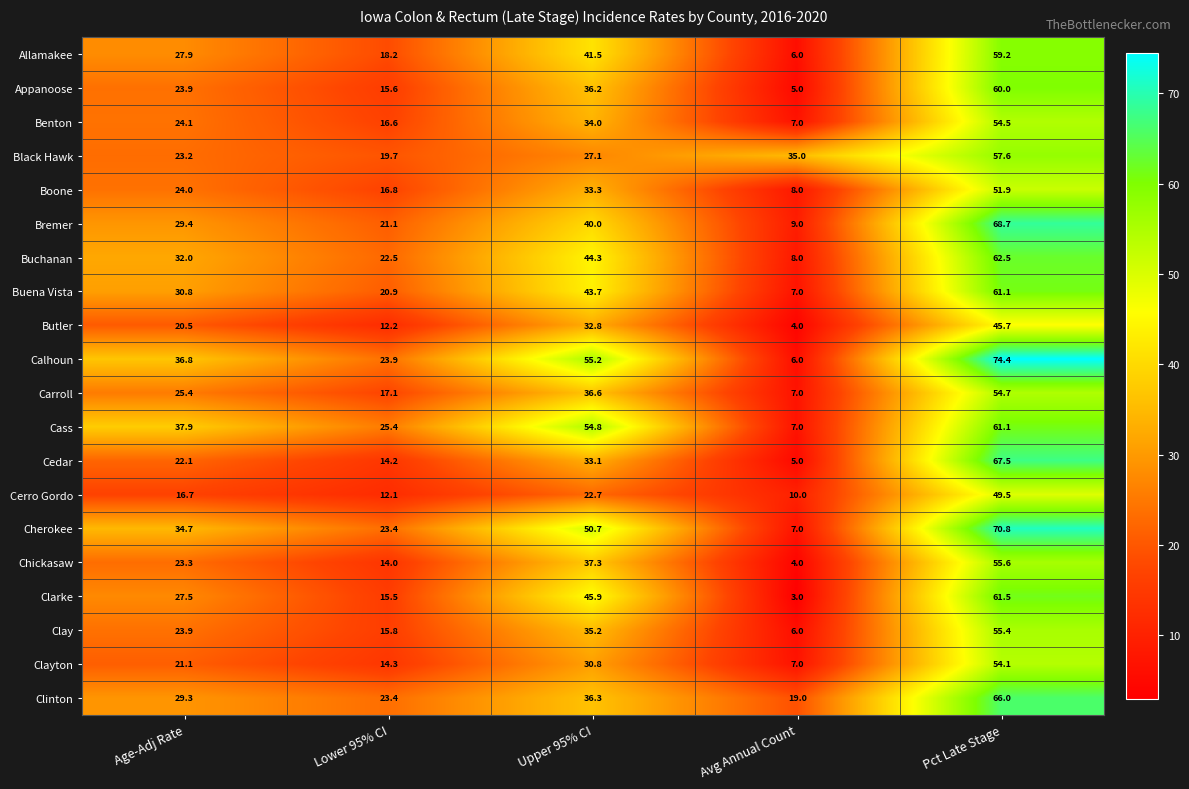

At which label does Black Hawk reach its minimum?

Lower 95% CI